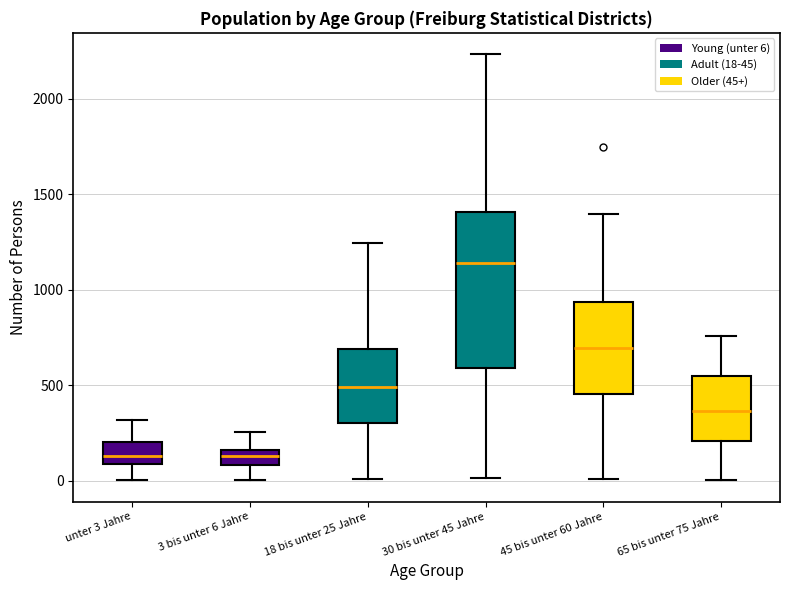

Where is the lower edge of the box for 45 bis unter 60 Jahre on the y-axis? The values are not printed on the chart, so give them approximately, as read against the axis.

450